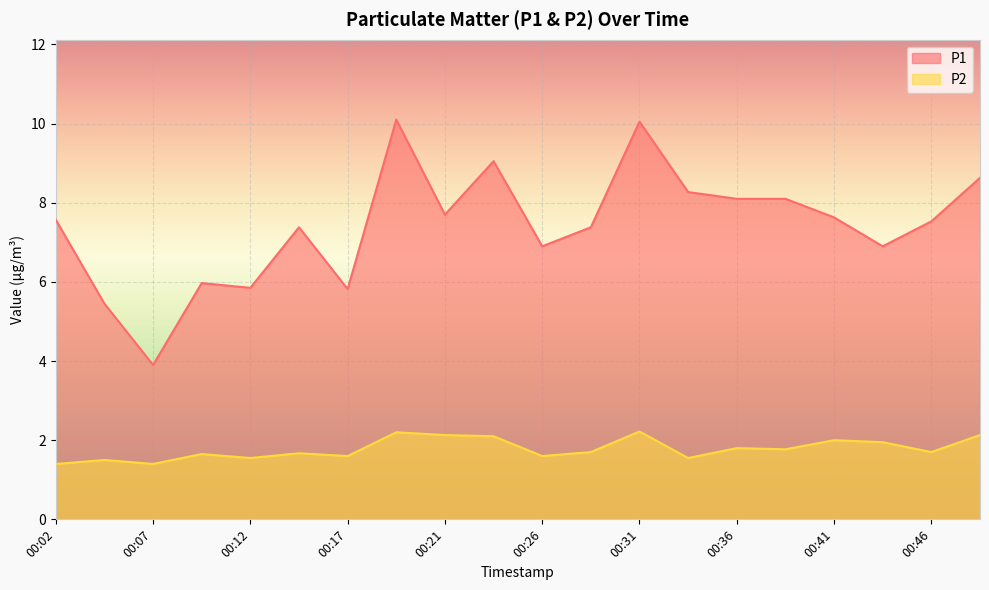

The value of P2 at 00:02 is 2.4. True or false?

False